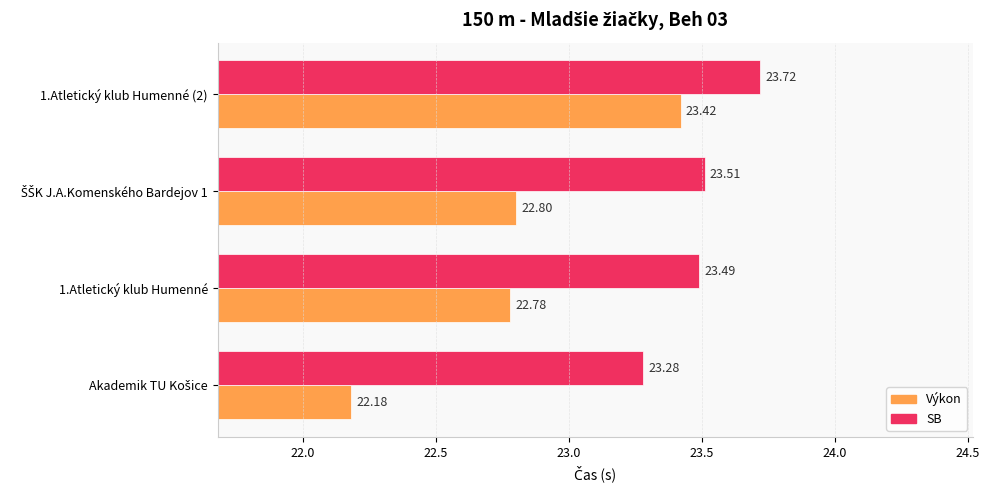

List the series in order of their overall mean, highest first.

SB, Výkon